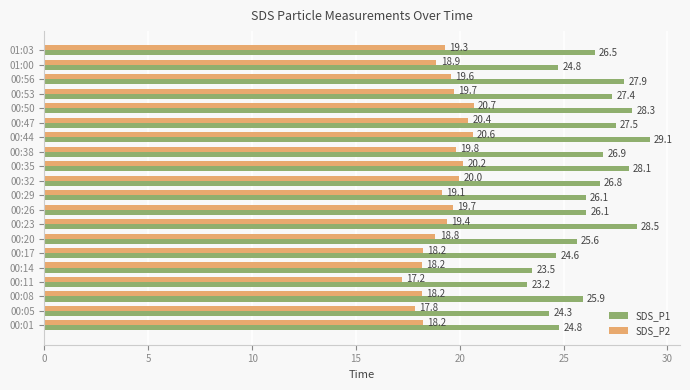

What is the spread (max minus min) of values at 00:47?

7.1